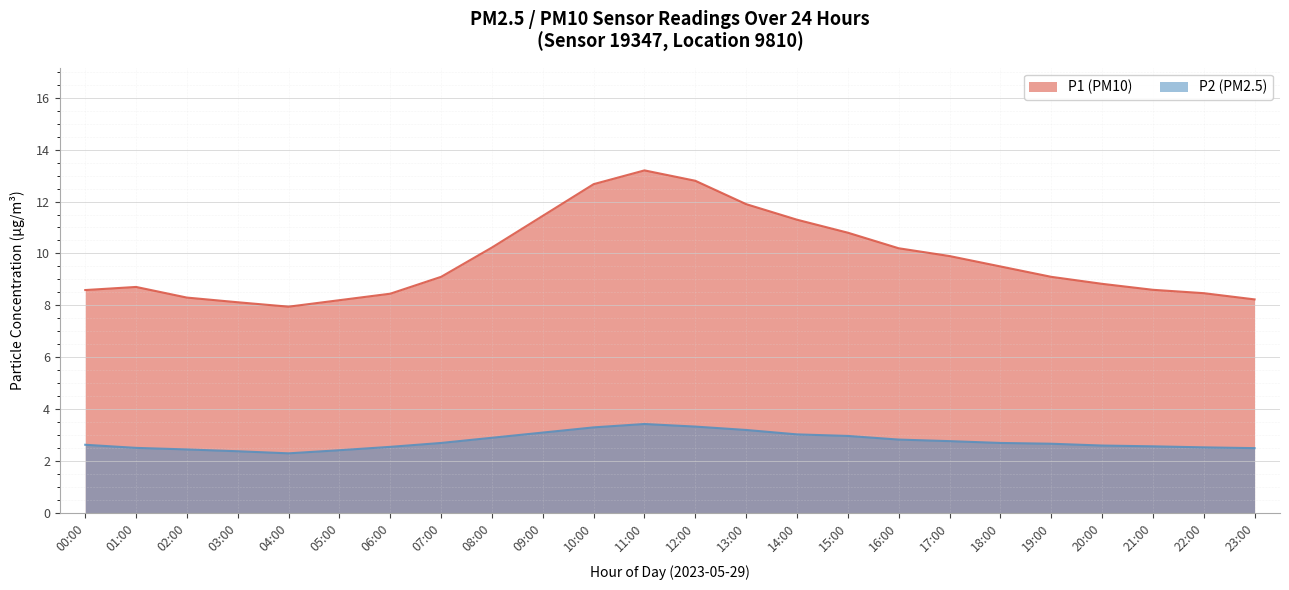

Between 06:00 and 17:00, which series saw the biggest shift?

P1 (PM10)